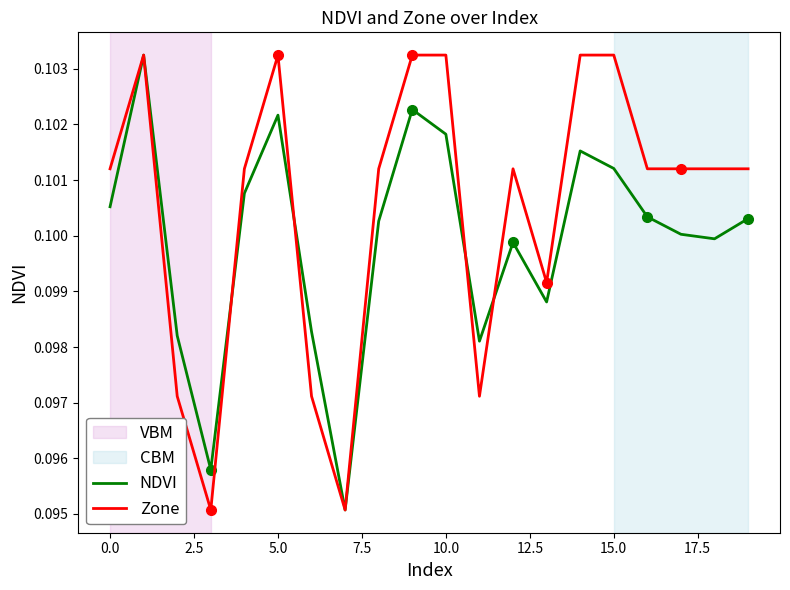

How many lines are shown in the chart?

2